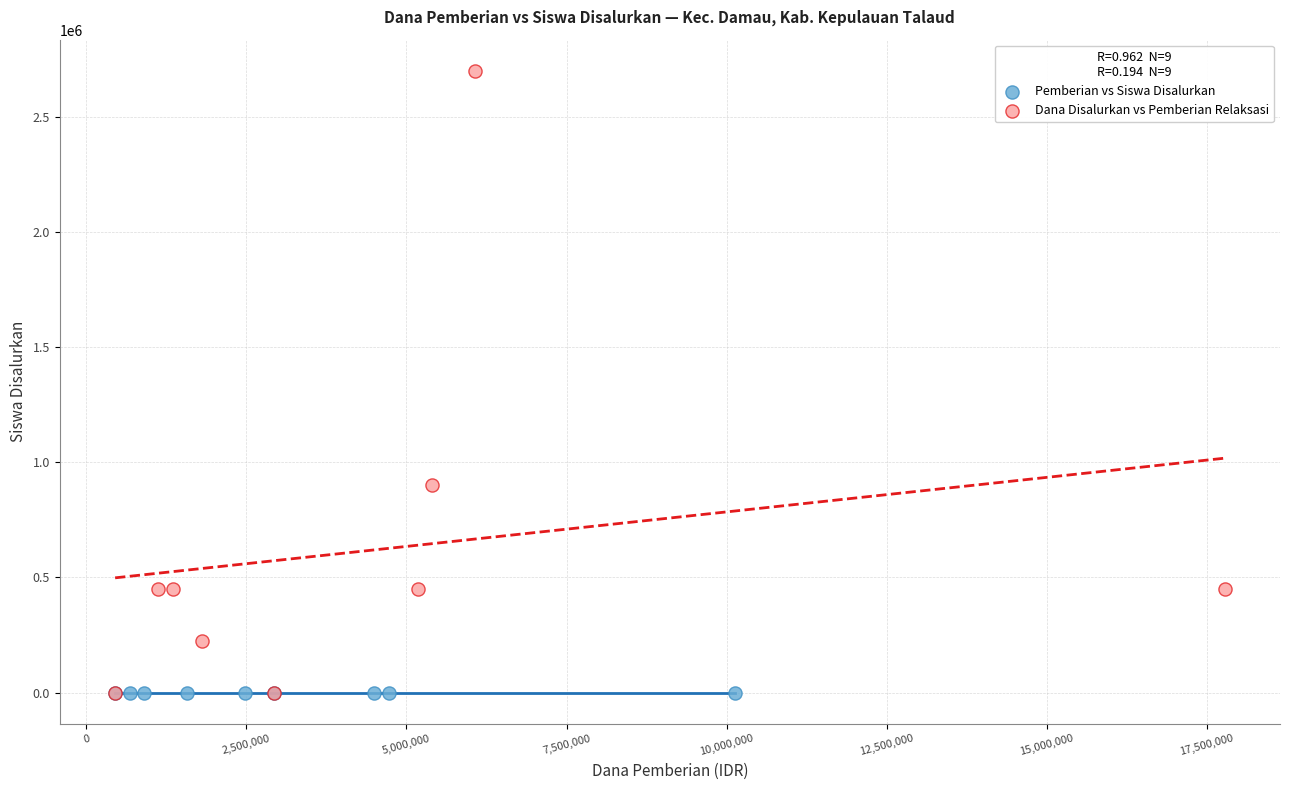

What are all the series names shown in the legend?

Pemberian vs Siswa Disalurkan, Dana Disalurkan vs Pemberian Relaksasi